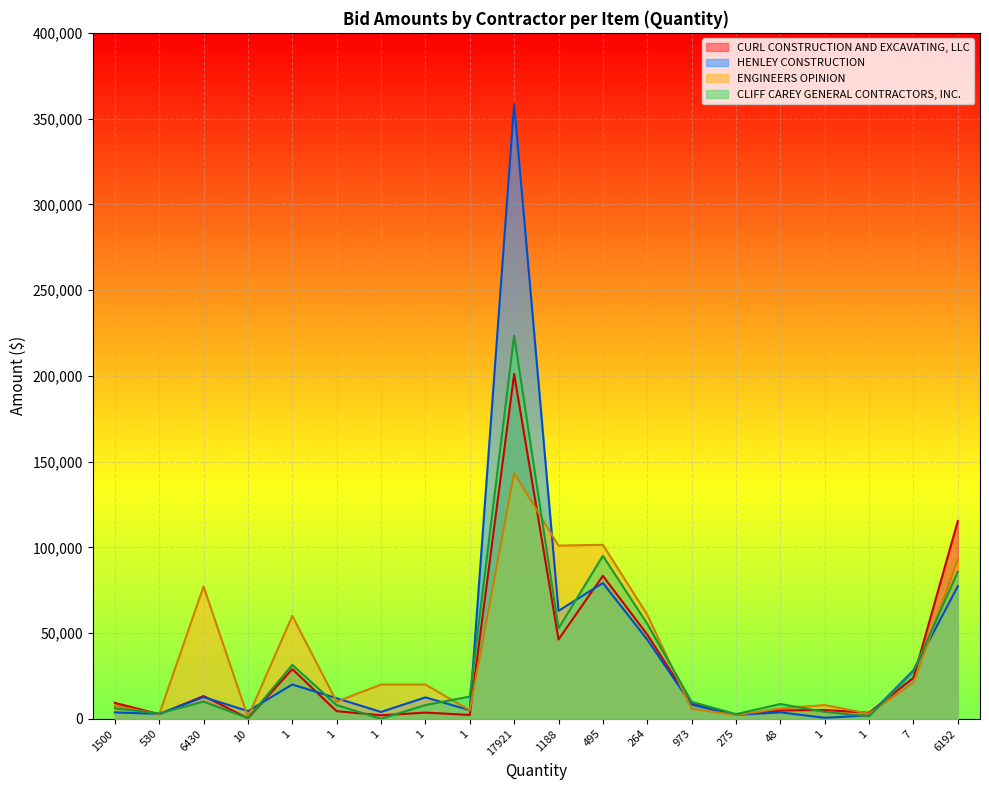

At which category does CLIFF CAREY GENERAL CONTRACTORS, INC. reach its first local valley?

530